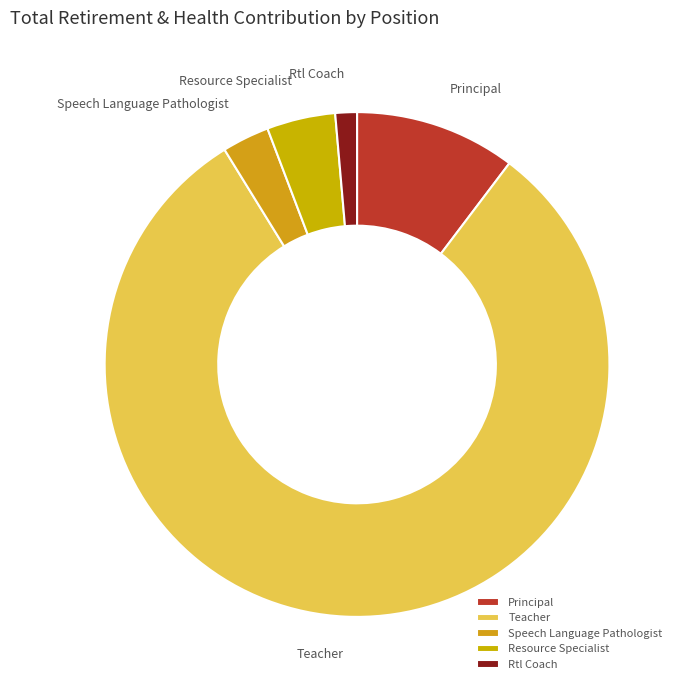

Count the number of slices in the pie.

5